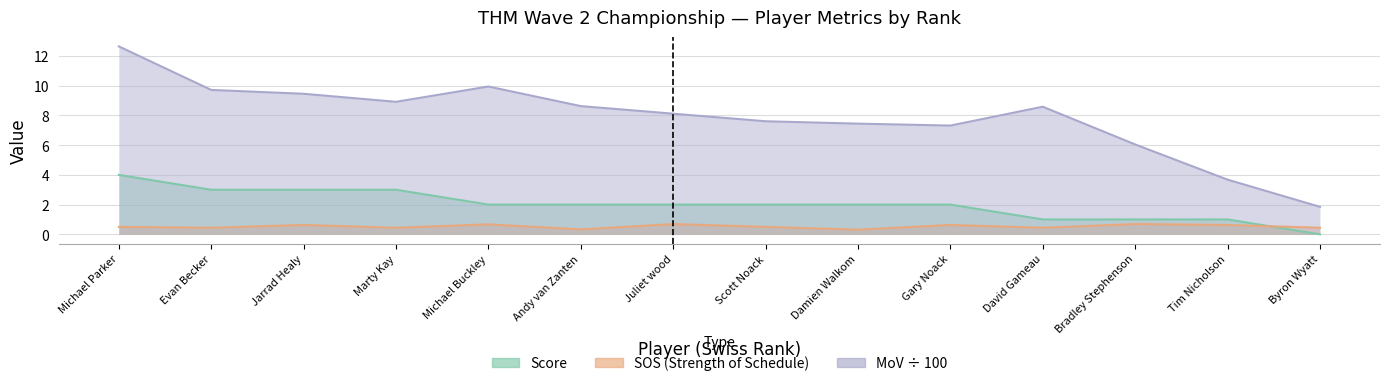

True or false: sos and mov_hundreds intersect in this chart.

False